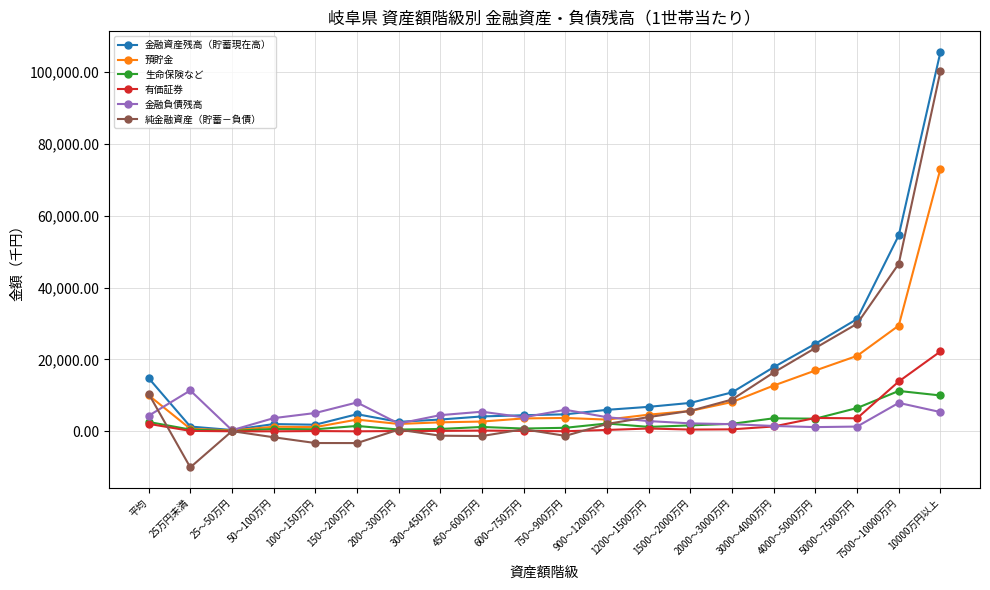

What is the value of the 預貯金 point at the 2nd from the left?

711